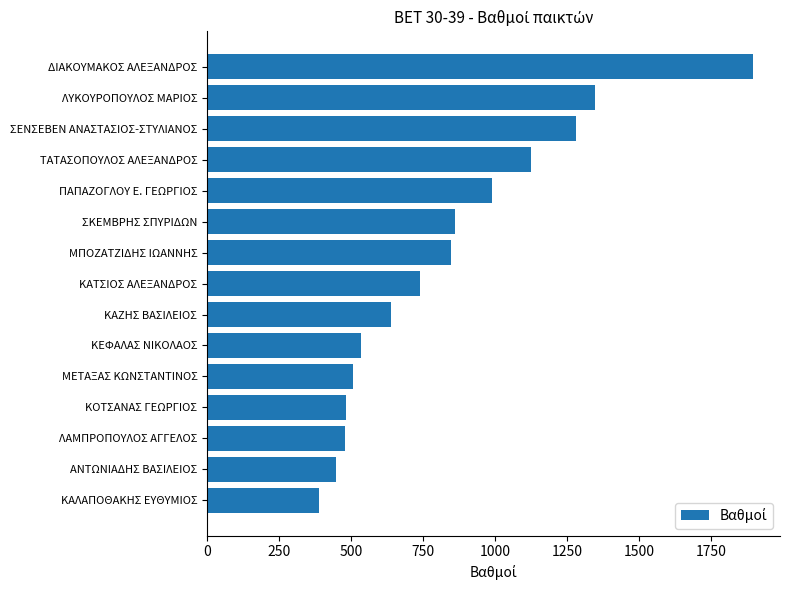

What is the ratio of the value at ΠΑΠΑΖΟΓΛΟΥ Ε. ΓΕΩΡΓΙΟΣ to the value at ΜΕΤΑΞΑΣ ΚΩΝΣΤΑΝΤΙΝΟΣ?

1.9